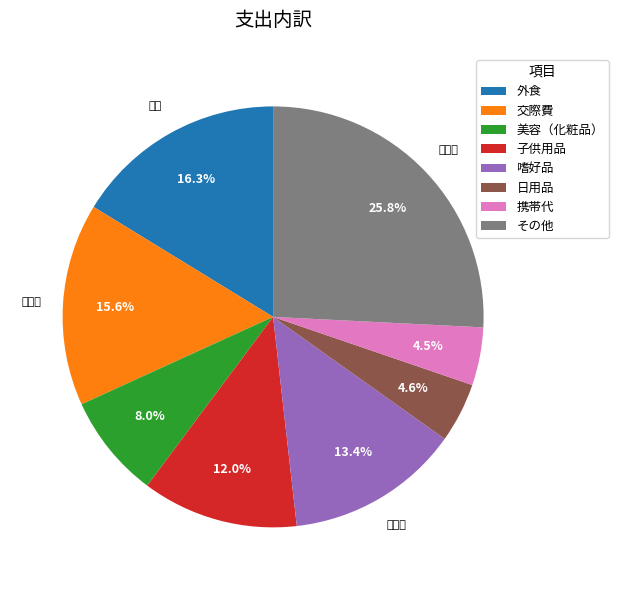

What percentage do 嗜好品 and 美容（化粧品） together represent?

21.4%